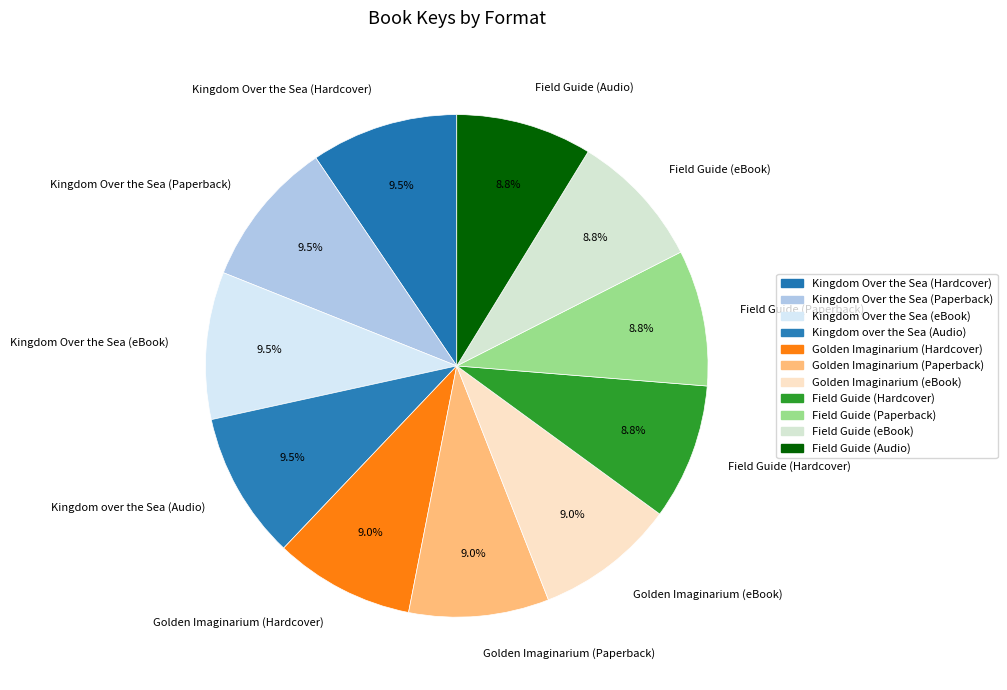

Is there a majority slice in this chart?

No